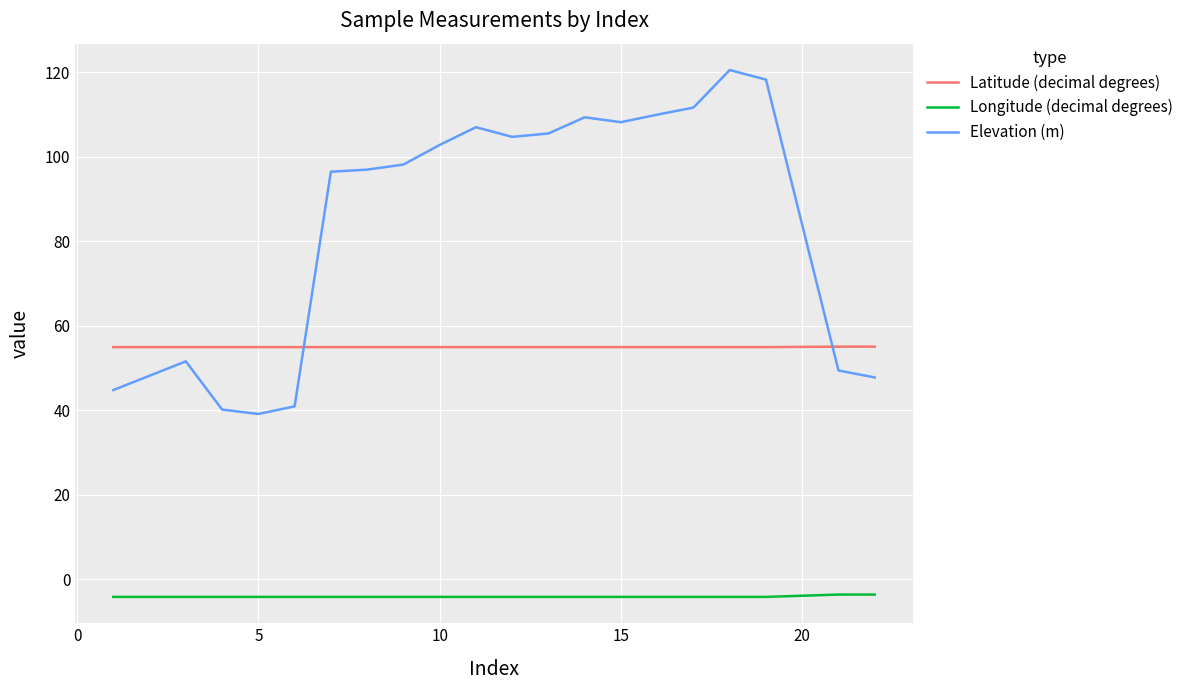

Which series has the largest total across all categories?

Elevation (m)